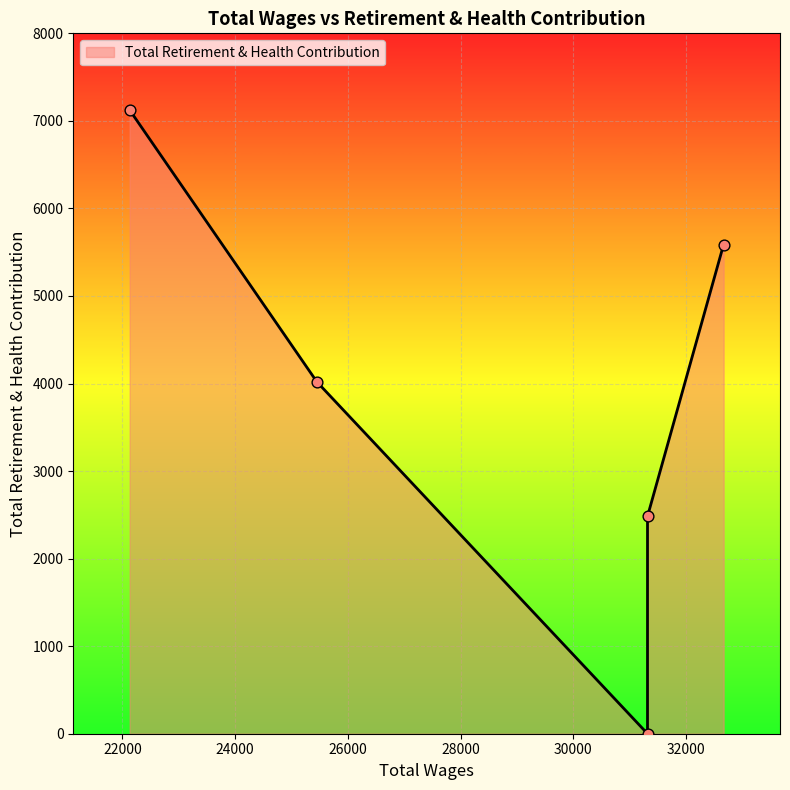

What is the change in value from 32664.0 to 25450.0?

-1569